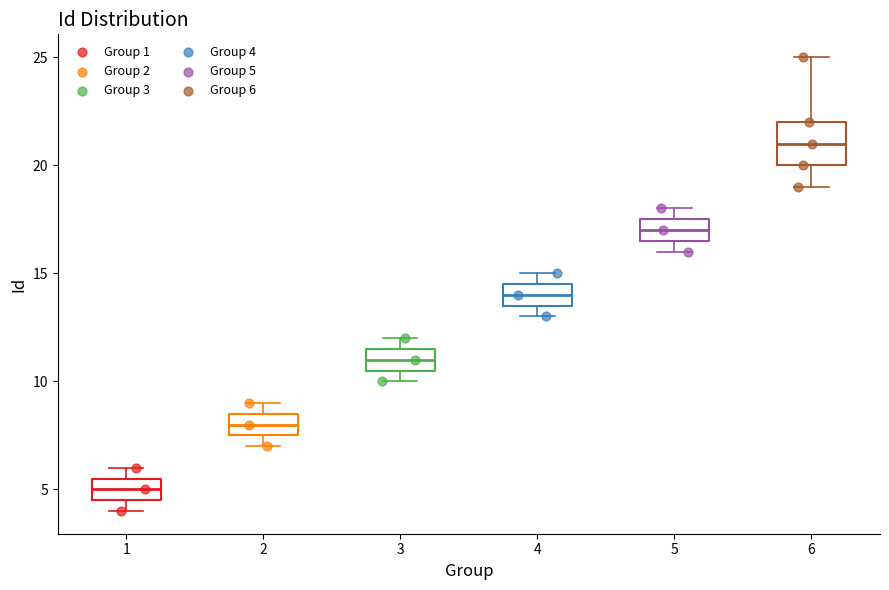

Where does the median line of the box at x = 1 sit on the y-axis? The values are not printed on the chart, so give them approximately, as read against the axis.

5.0